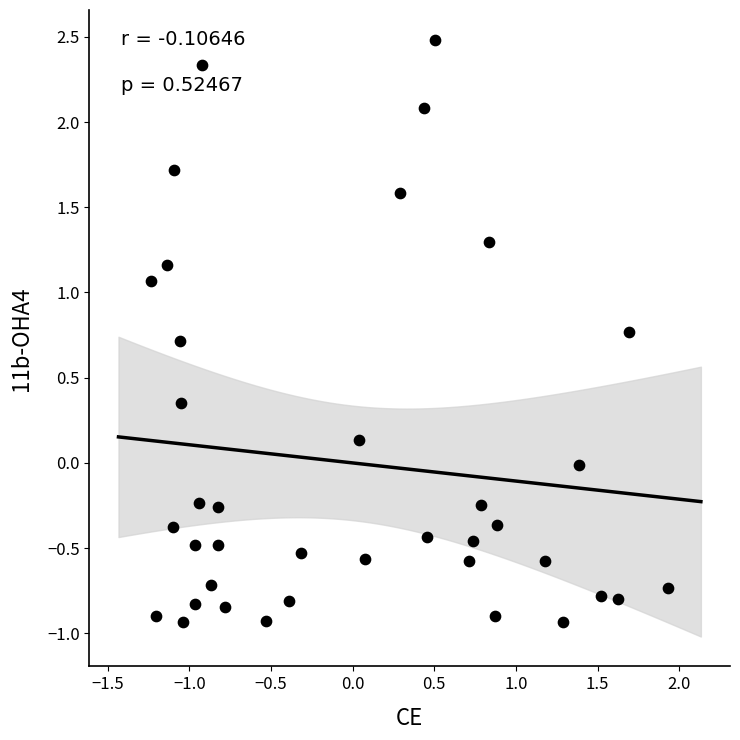

What is the range of Y values (max minus min)?

3.4